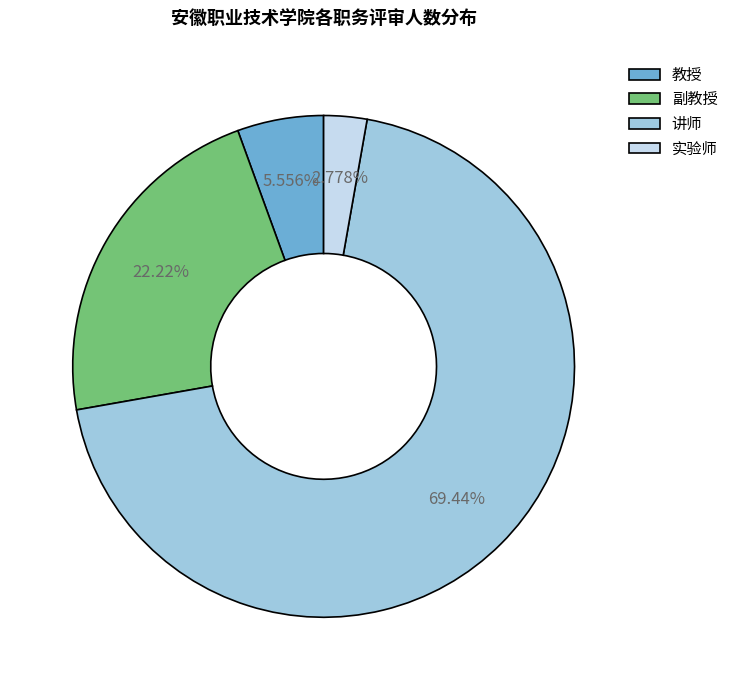

Rank the categories by value from highest to lowest.

讲师, 副教授, 教授, 实验师